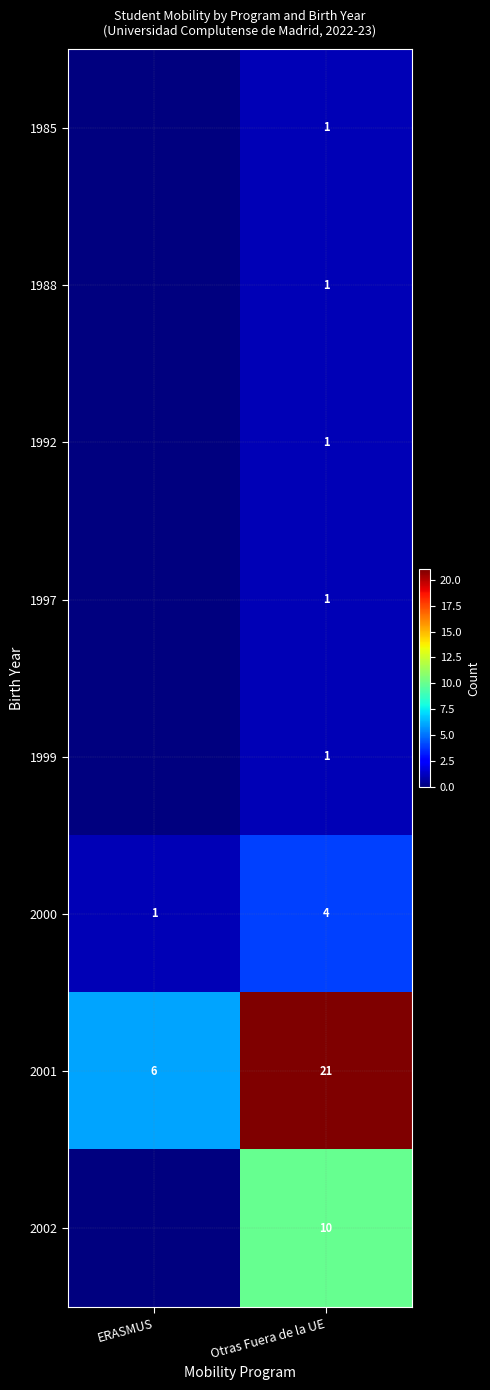

At which label does 2001 reach its minimum?

ERASMUS